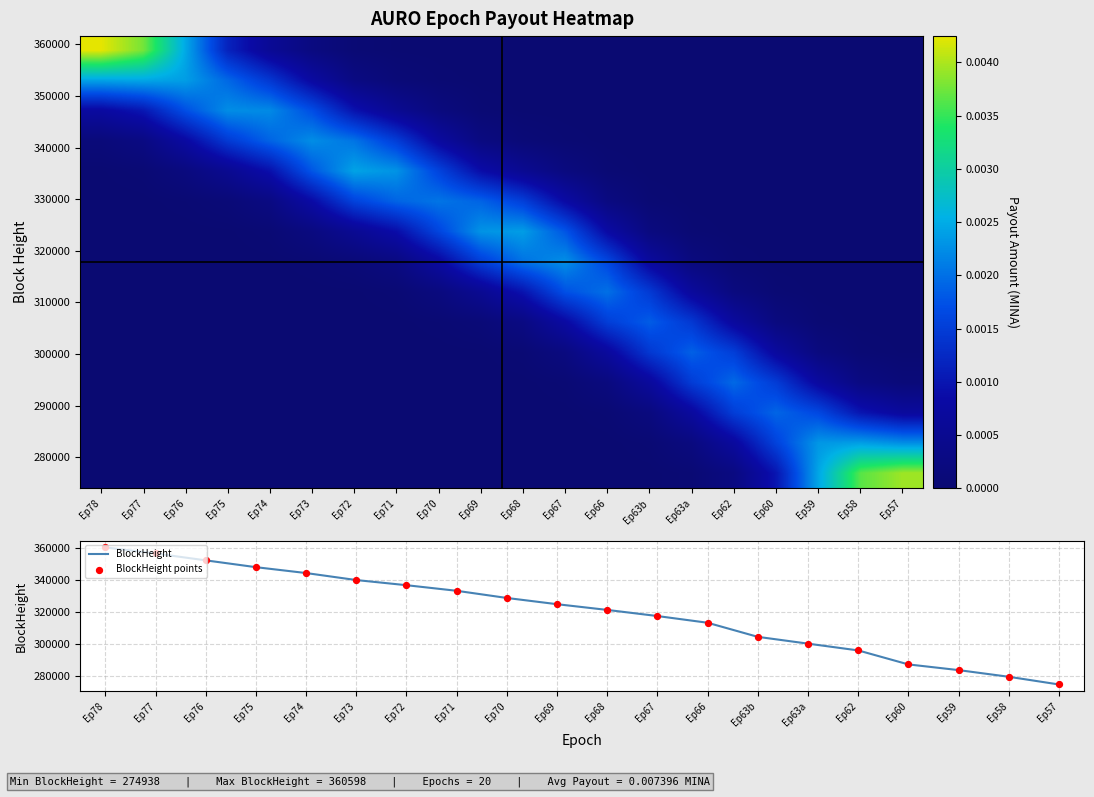

Between Ep57 and Ep62, which is larger?

Ep57